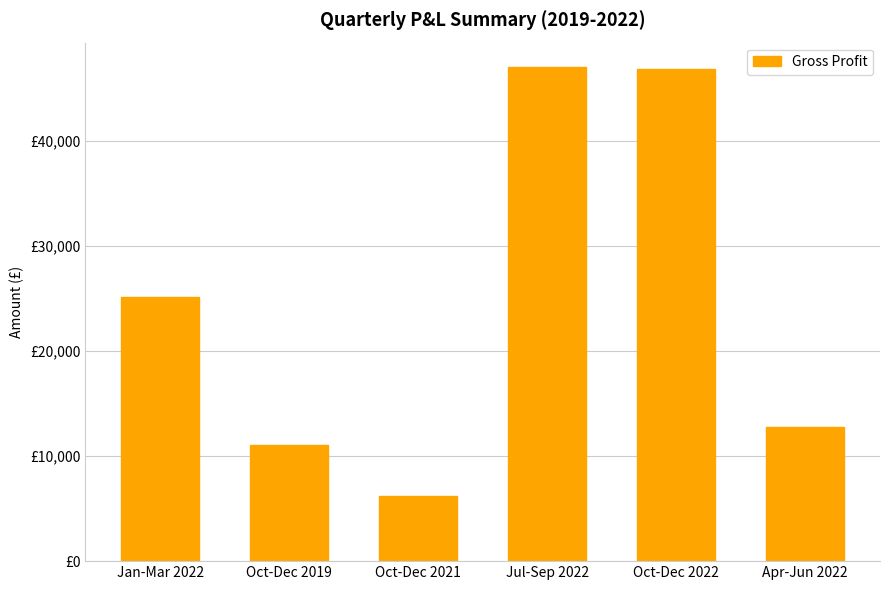

Does the chart contain stacked bars?

No